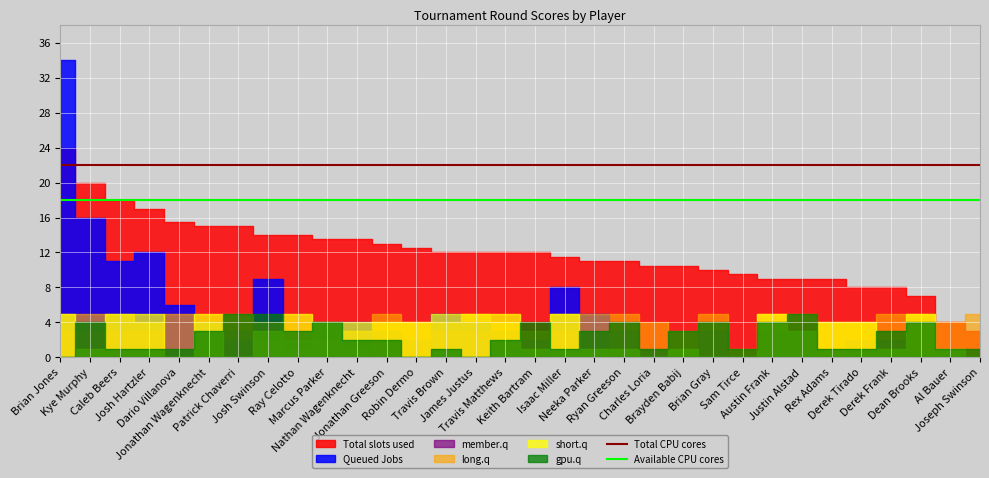

Which series has the largest total across all categories?

Total CPU cores